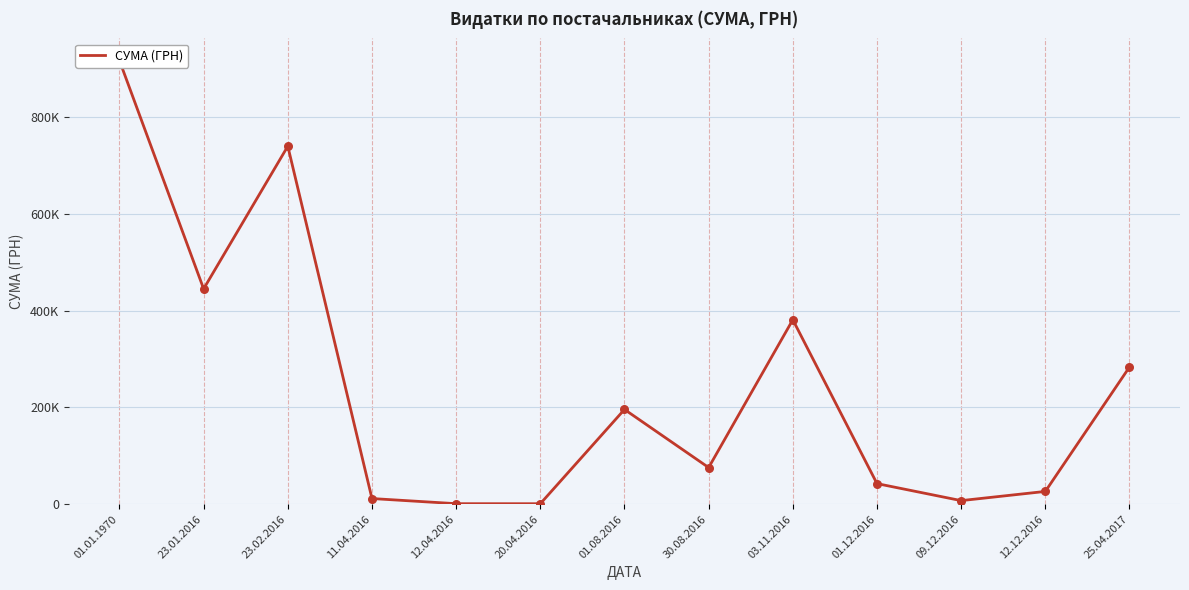

Between 11.04.2016 and 01.08.2016, which is larger?

01.08.2016